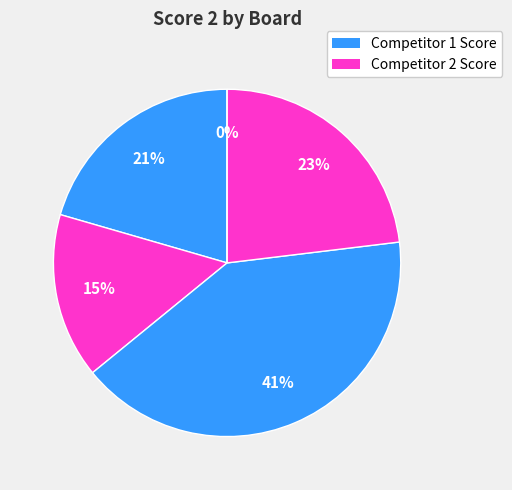

Is the sum of Board 2 (Nowakowska) and Board 3 (Sinha) greater than half?

Yes